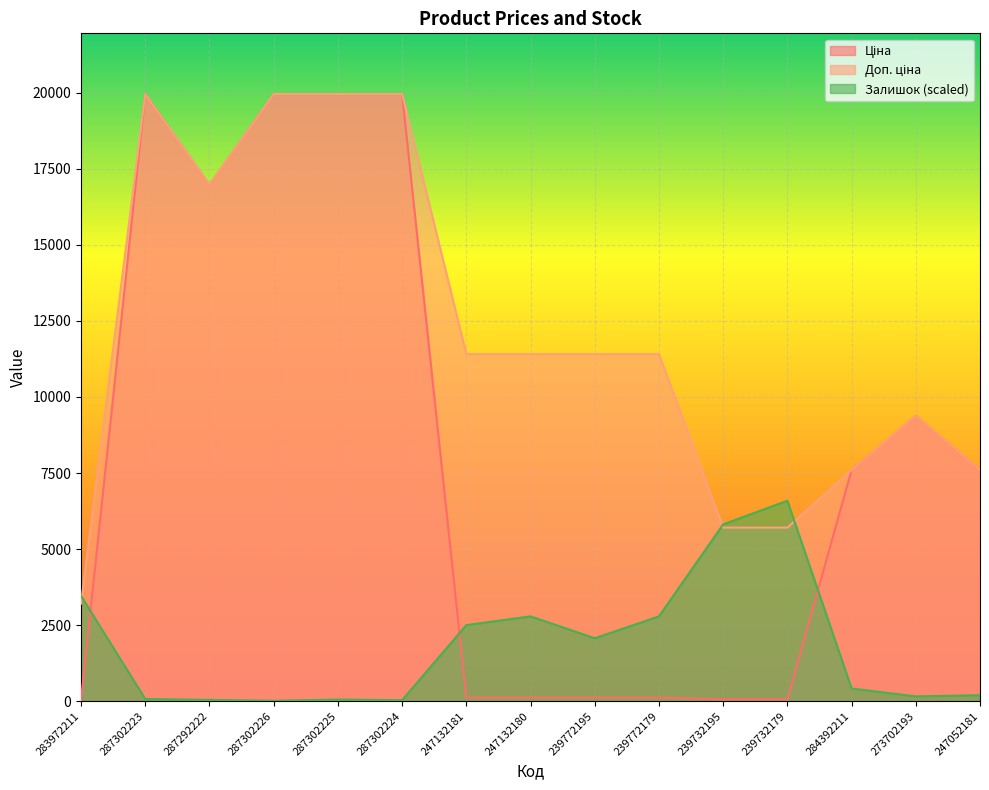

Is the value of Доп. ціна at 239772179 greater than the value of Ціна at 239772179?

Yes